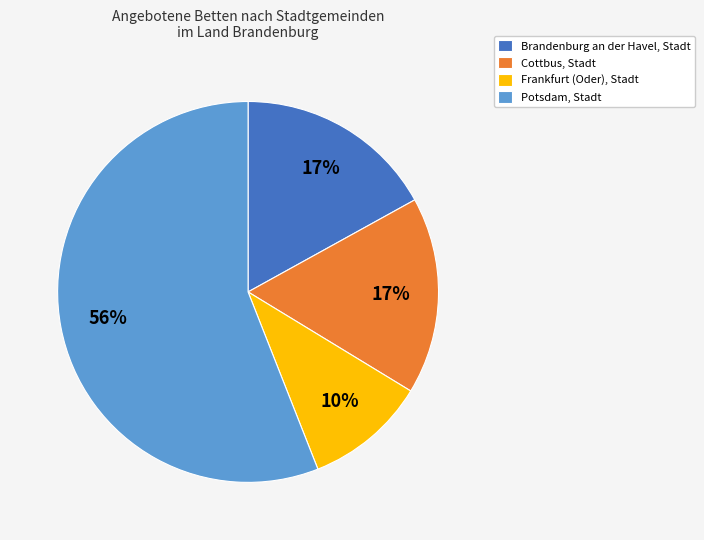

Count the number of slices in the pie.

4